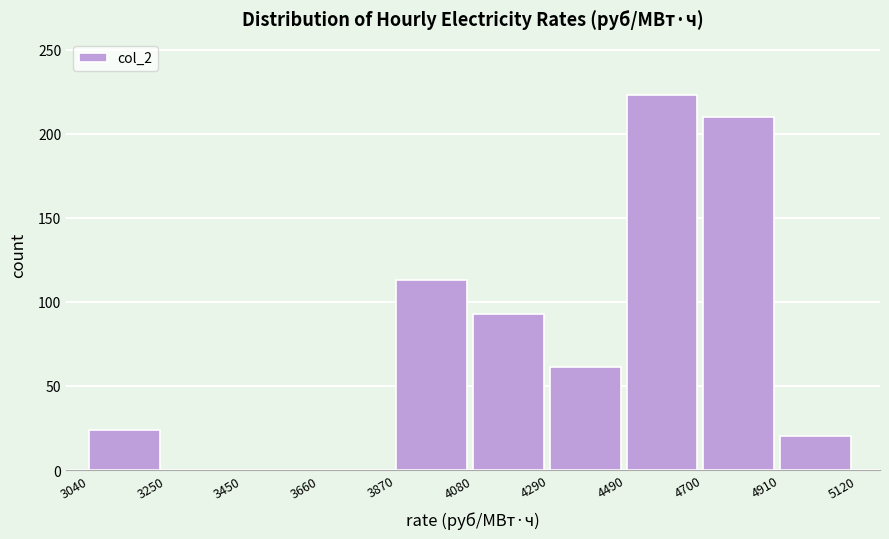

Which range on the x-axis has the tallest bar?

4490 to 4700